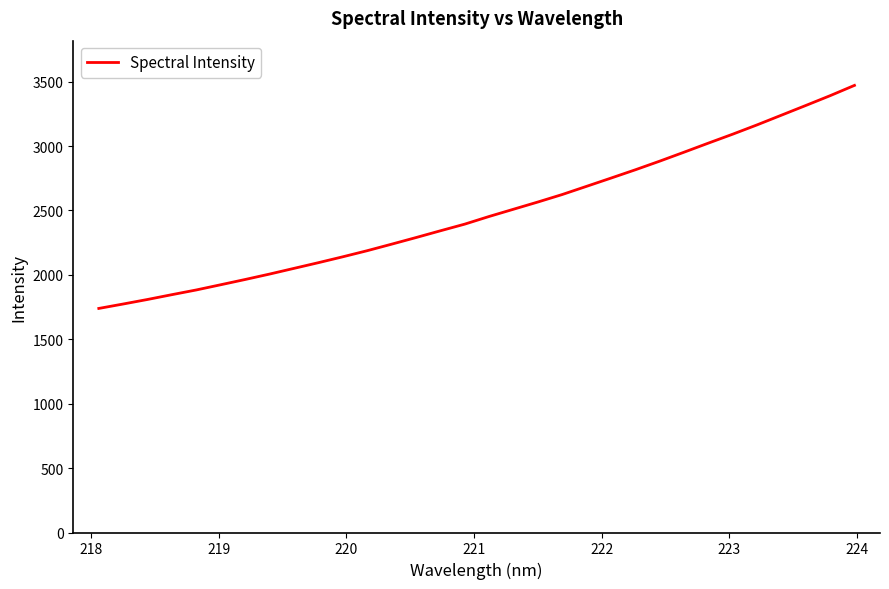

What is the difference between the maximum and minimum values?

1731.6